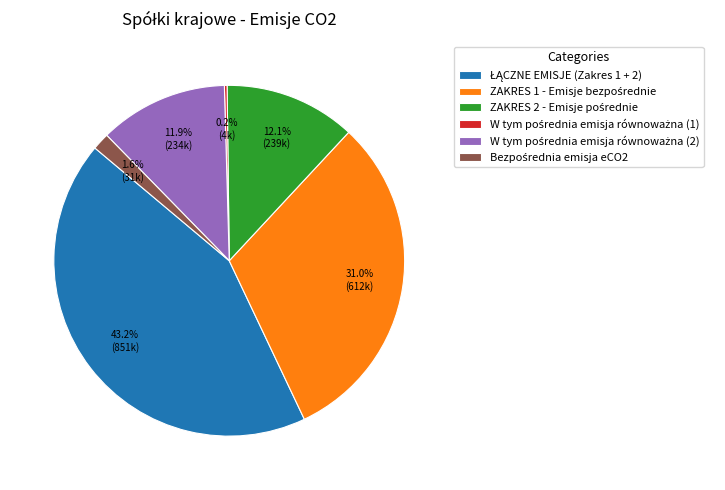

Does any single category account for the majority?

No